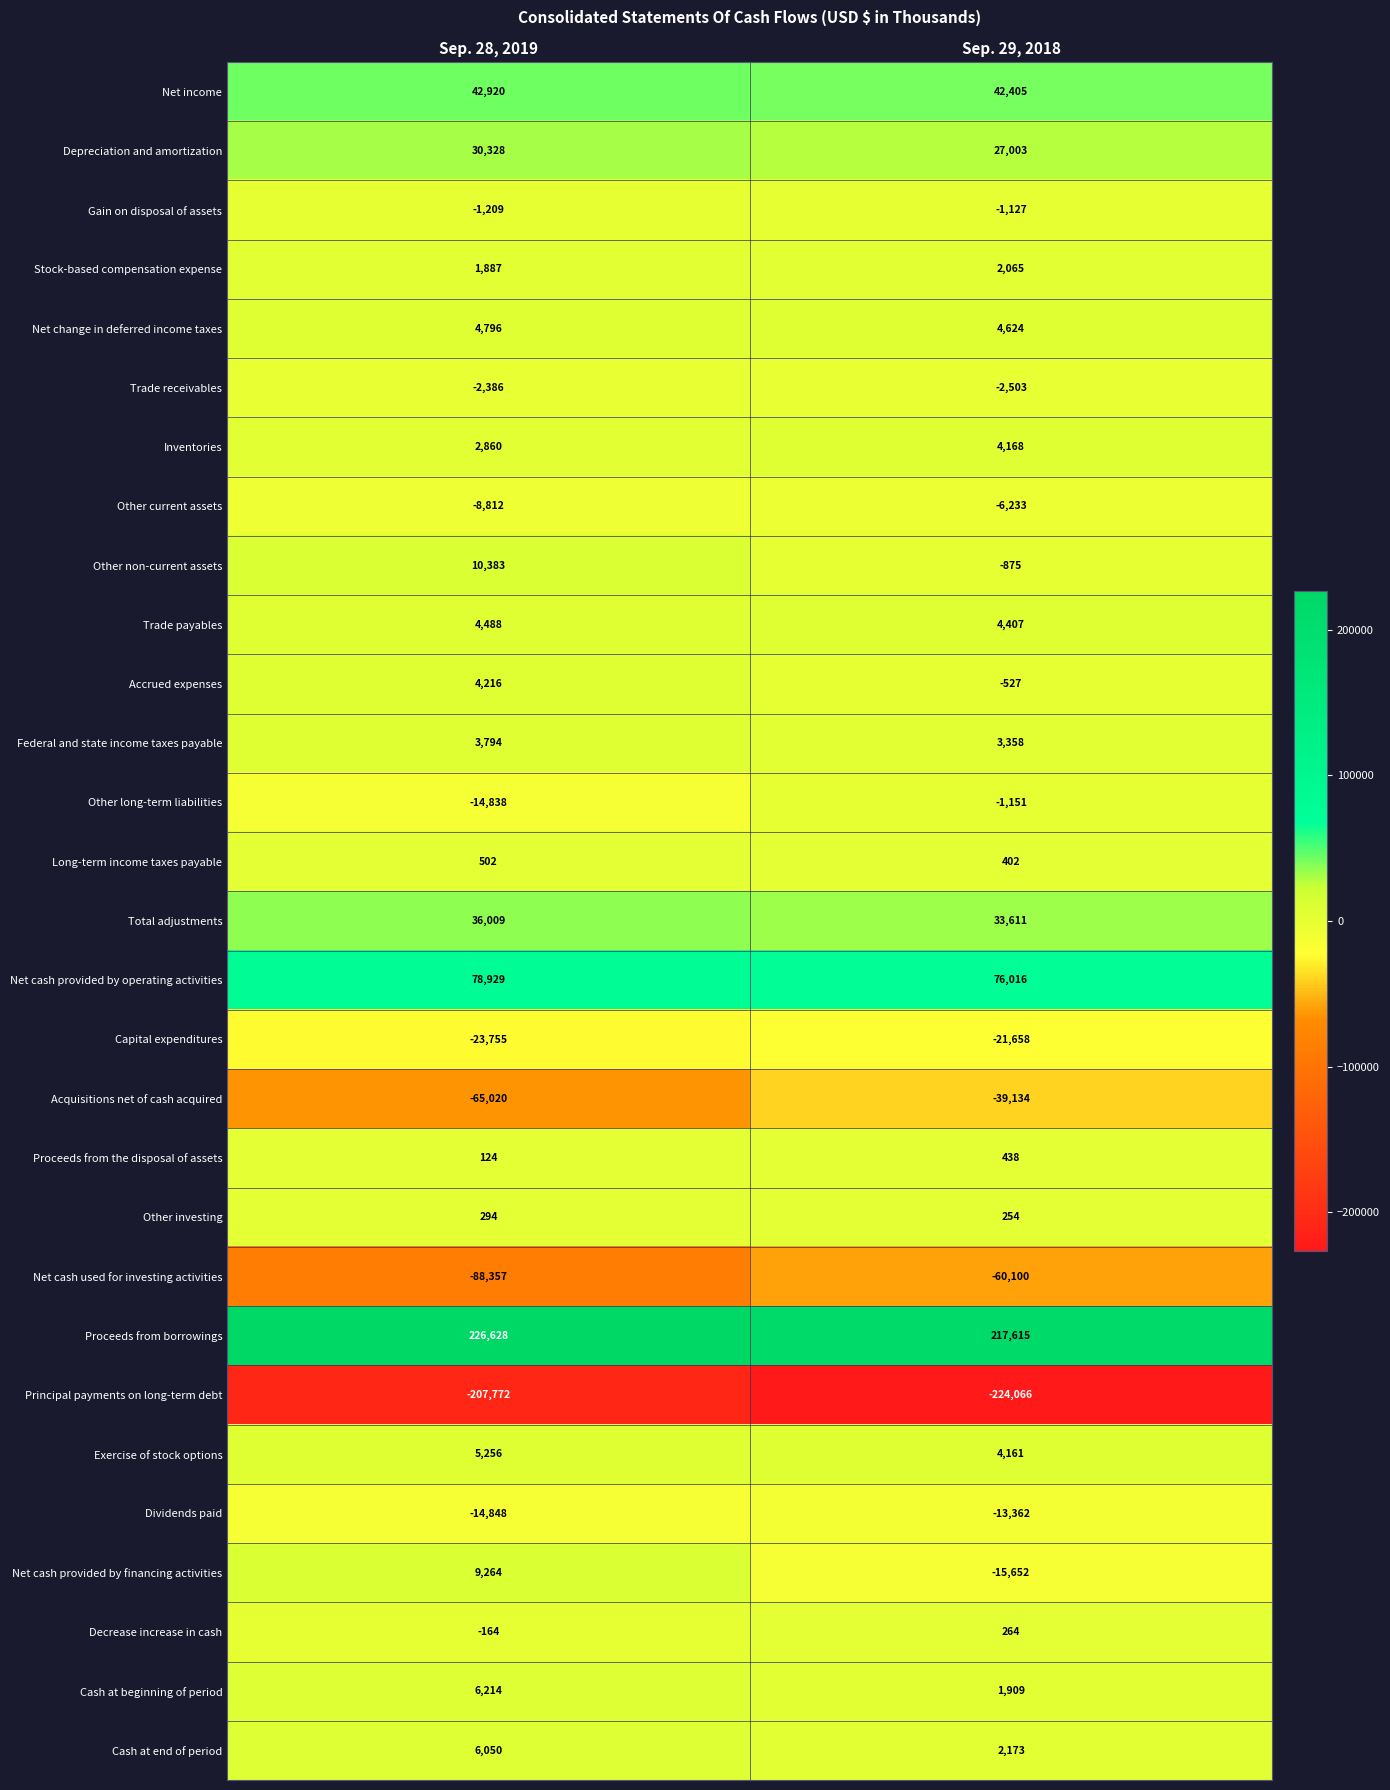

Which series changed the most between Sep. 28, 2019 and Sep. 29, 2018?

Net cash used for investing activities